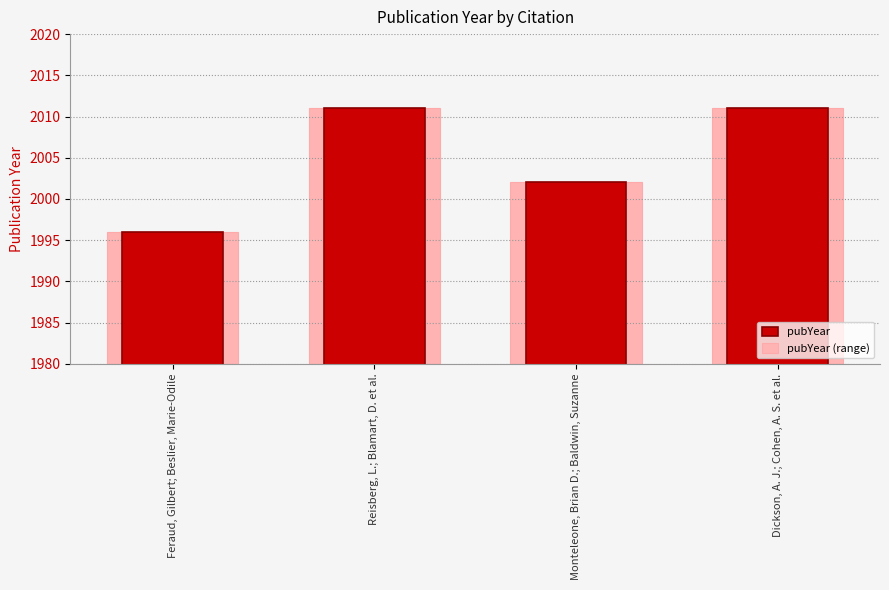

Does the chart contain stacked bars?

No